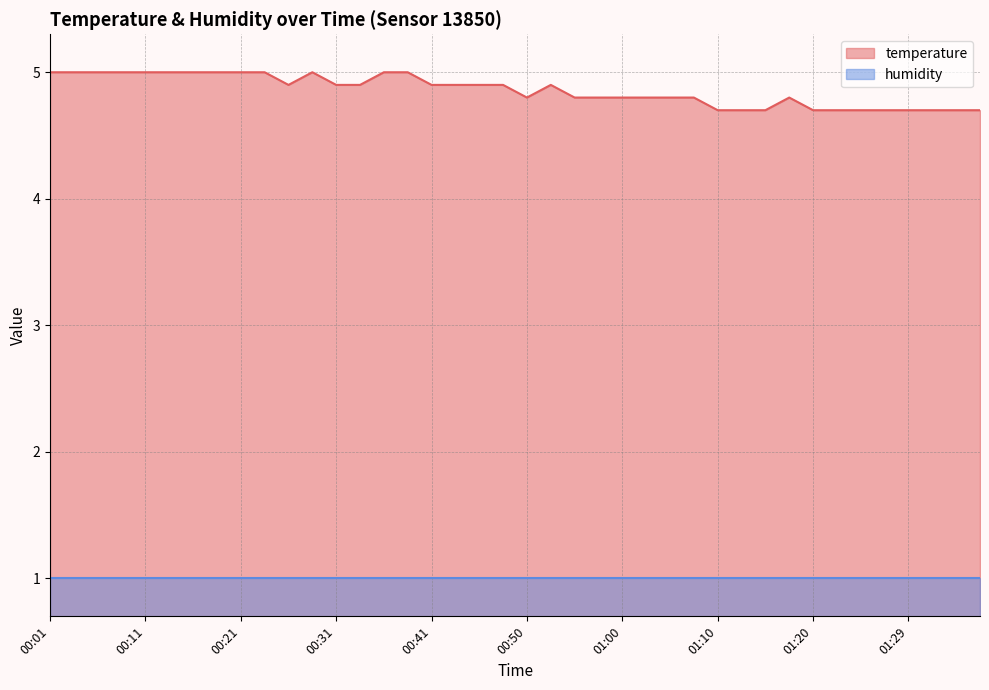

Reading left to right, extract all data points from this chart.

5.0	5.0	5.0	5.0	5.0	5.0	5.0	5.0	5.0	5.0	4.9	5.0	4.9	4.9	5.0	5.0	4.9	4.9	4.9	4.9	4.8	4.9	4.8	4.8	4.8	4.8	4.8	4.8	4.7	4.7	4.7	4.8	4.7	4.7	4.7	4.7	4.7	4.7	4.7	4.7